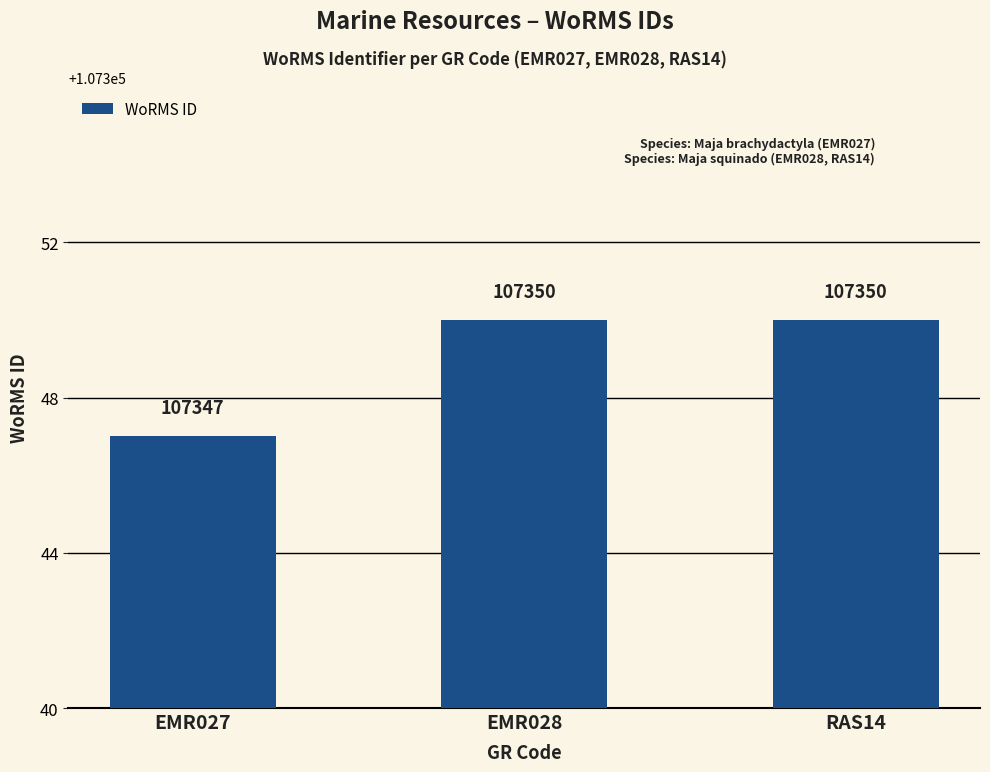

The chart shows a value of 162887 at EMR027. True or false?

False